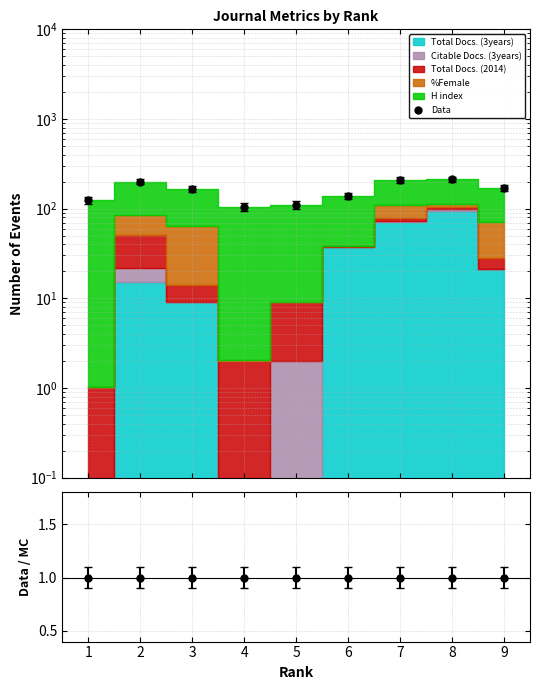

Approximately how many times larger is the value at 9 compared to 2?

0.9